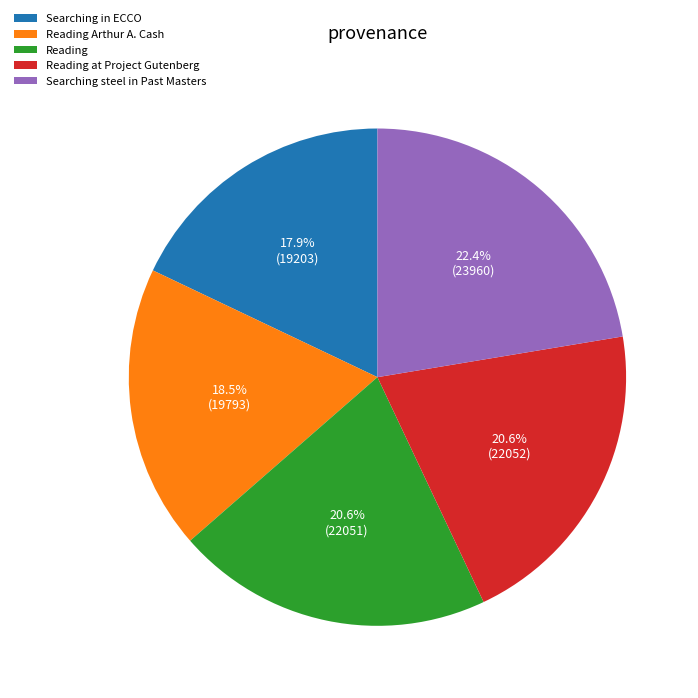

Which category has the biggest portion of the pie?

Searching steel in Past Masters